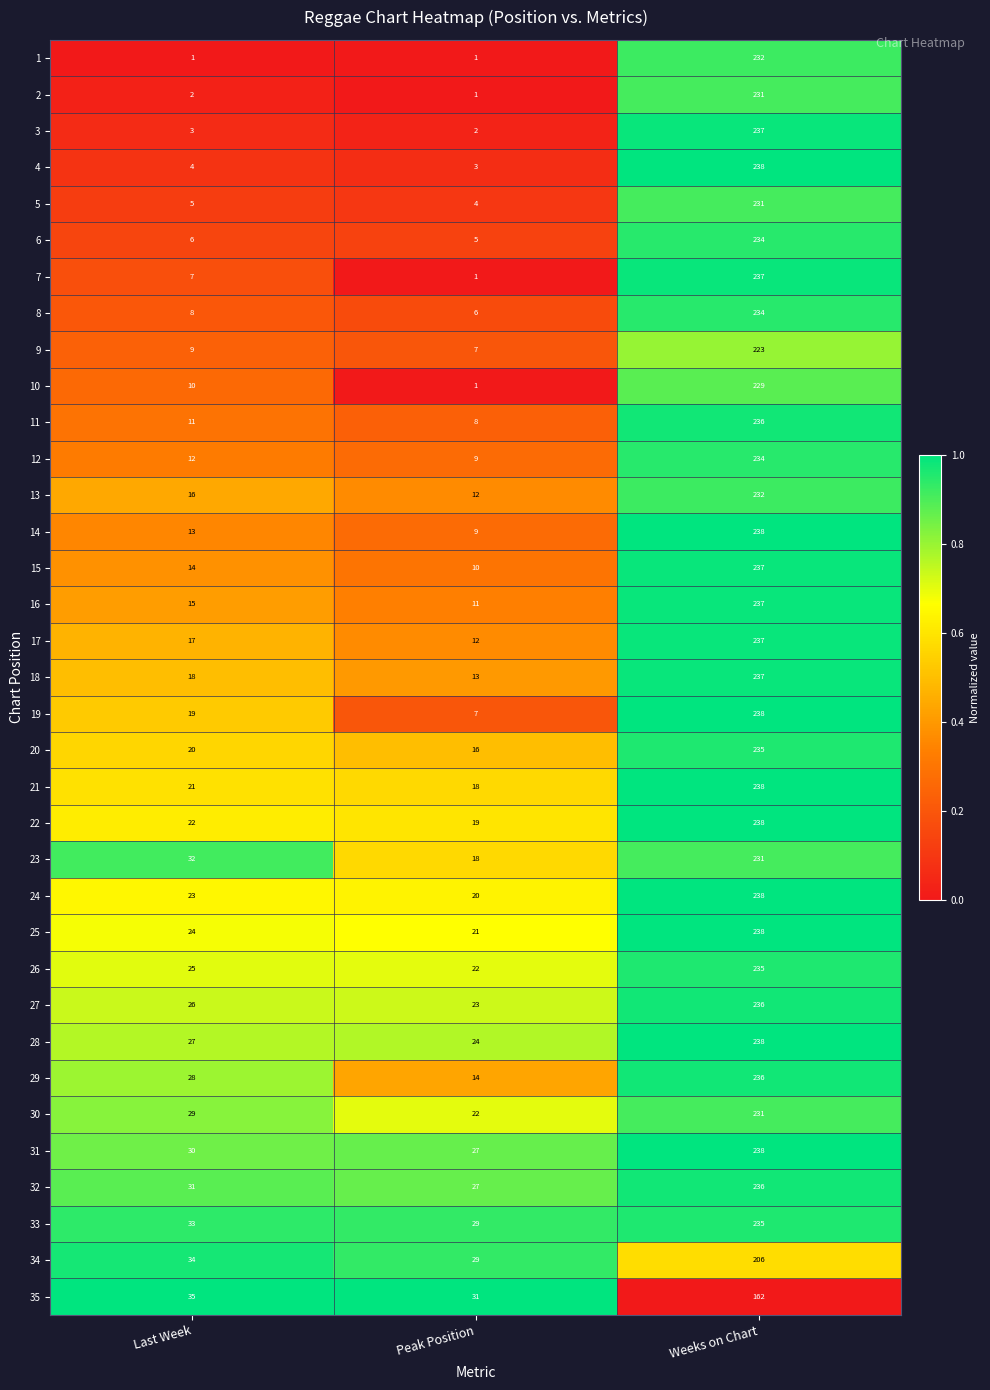

What is the sum of the 23 values at Last Week and Weeks on Chart?

263